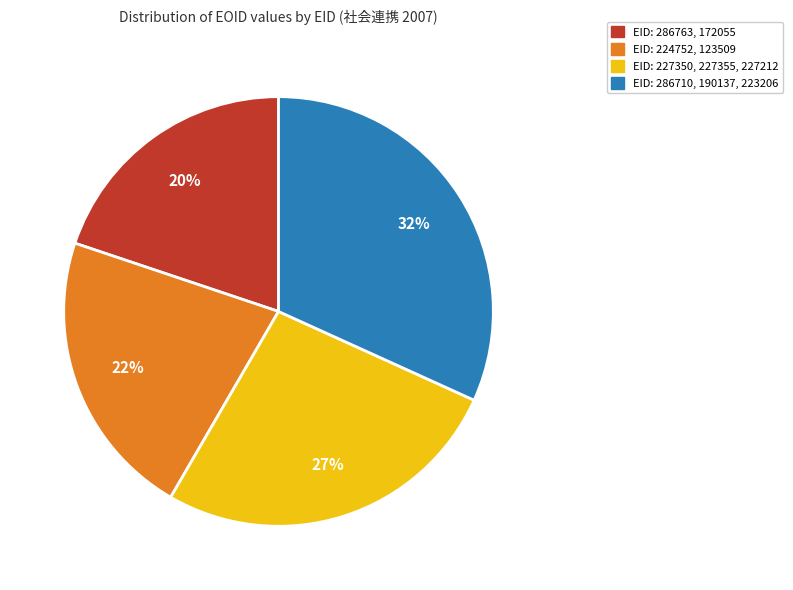

To the nearest percent, what is the difference between the largest and smallest slice percentages?

12%